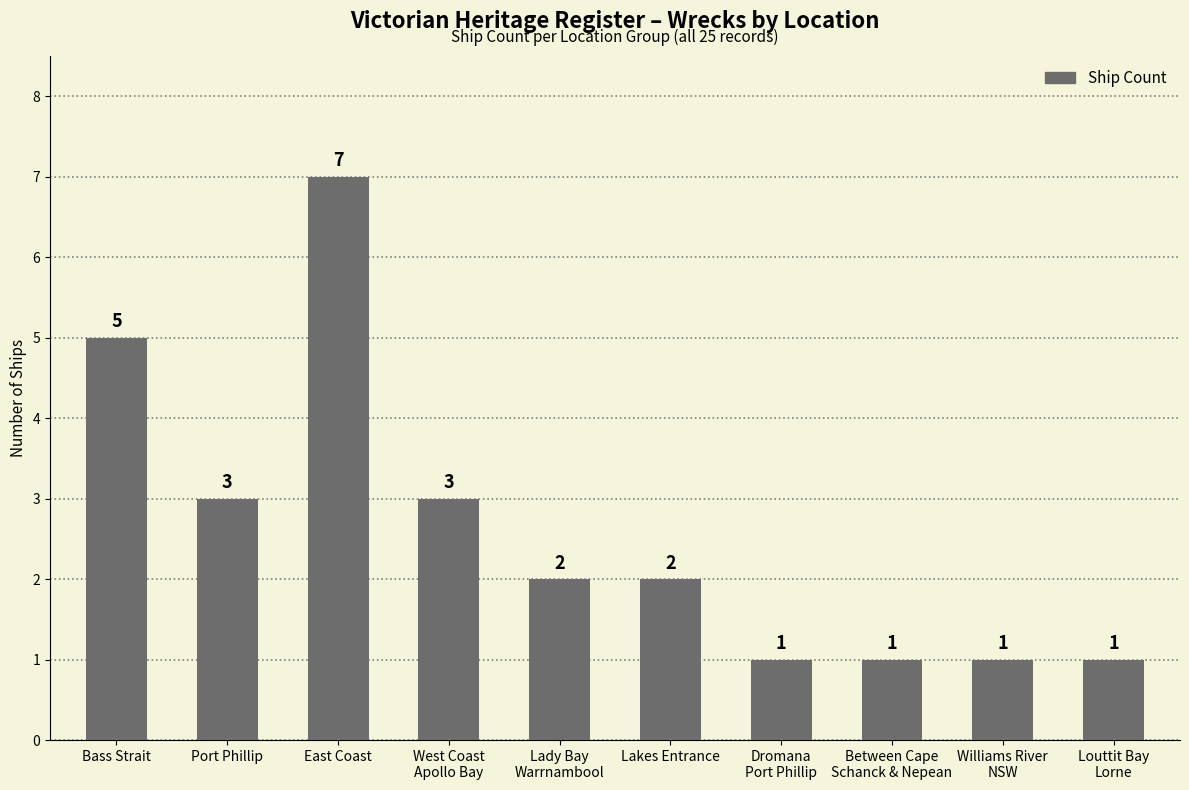

What is the sum of all values?

26